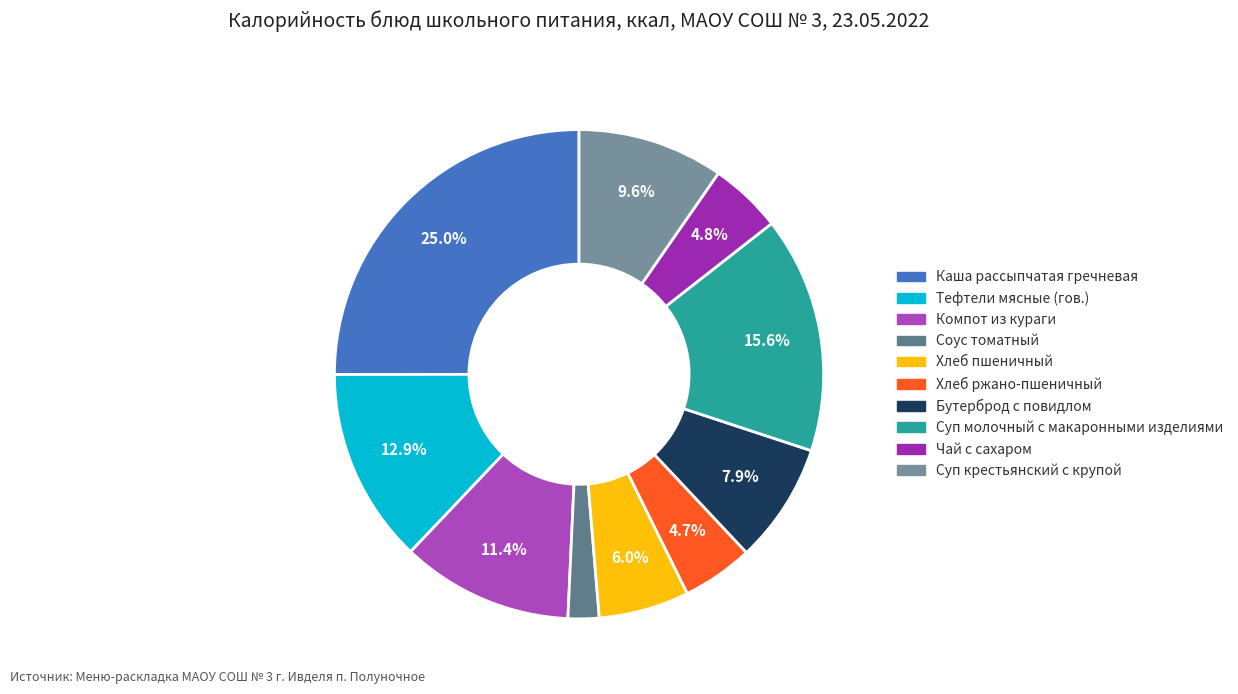

Does Компот из кураги account for over 50% of the chart?

No